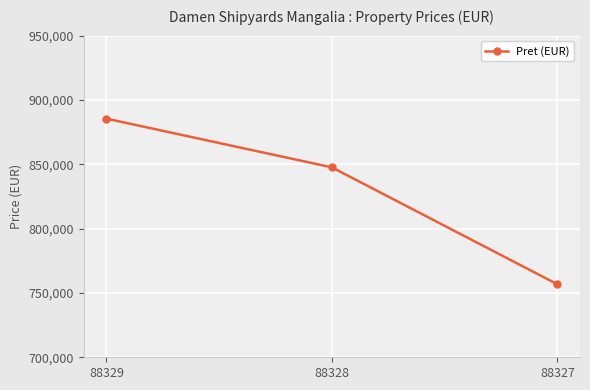

At which label does the data first exceed 847612?

88329